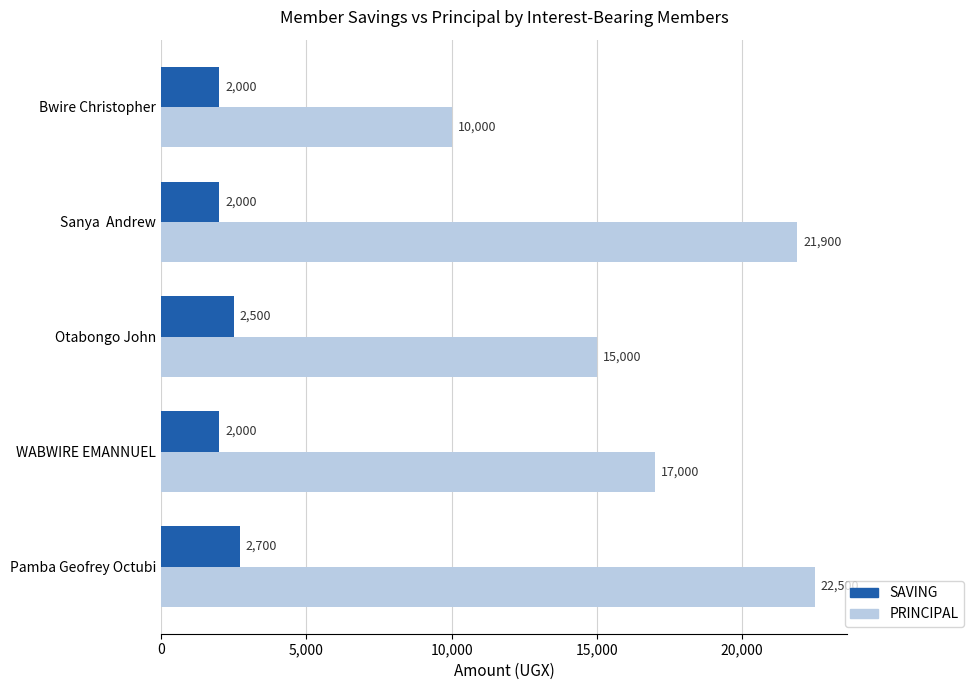

What is the minimum value for SAVING?

2000